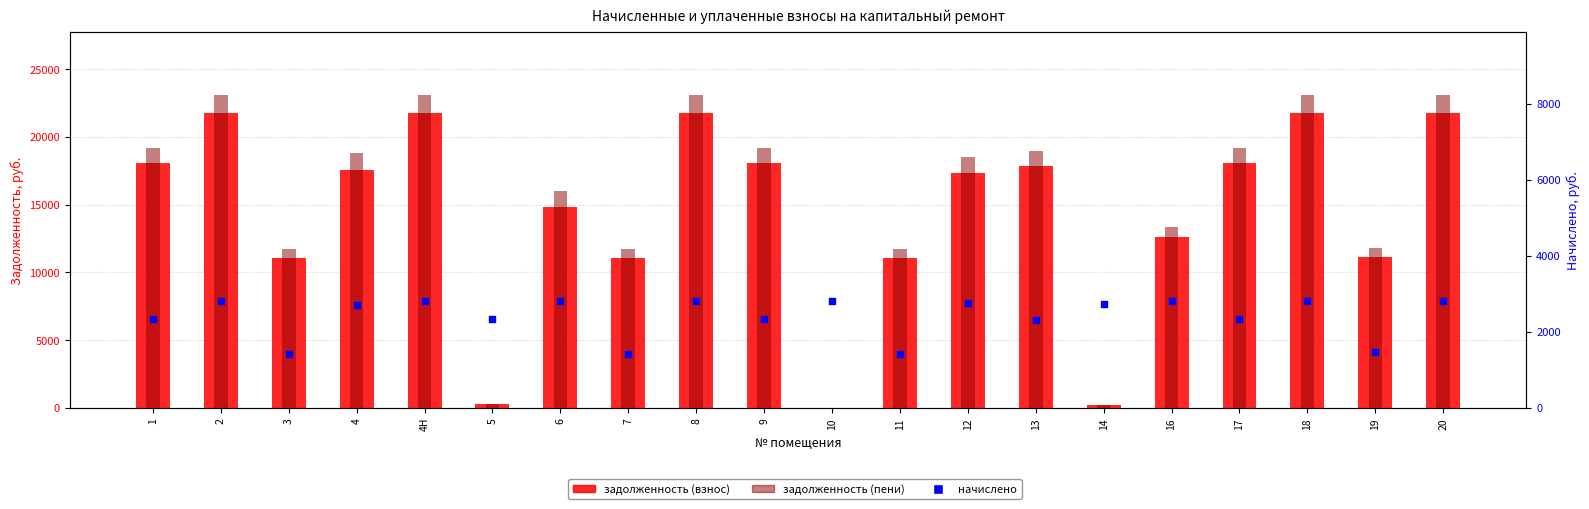

What are all the series names shown in the legend?

задолженность (взнос), задолженность (пени), начислено